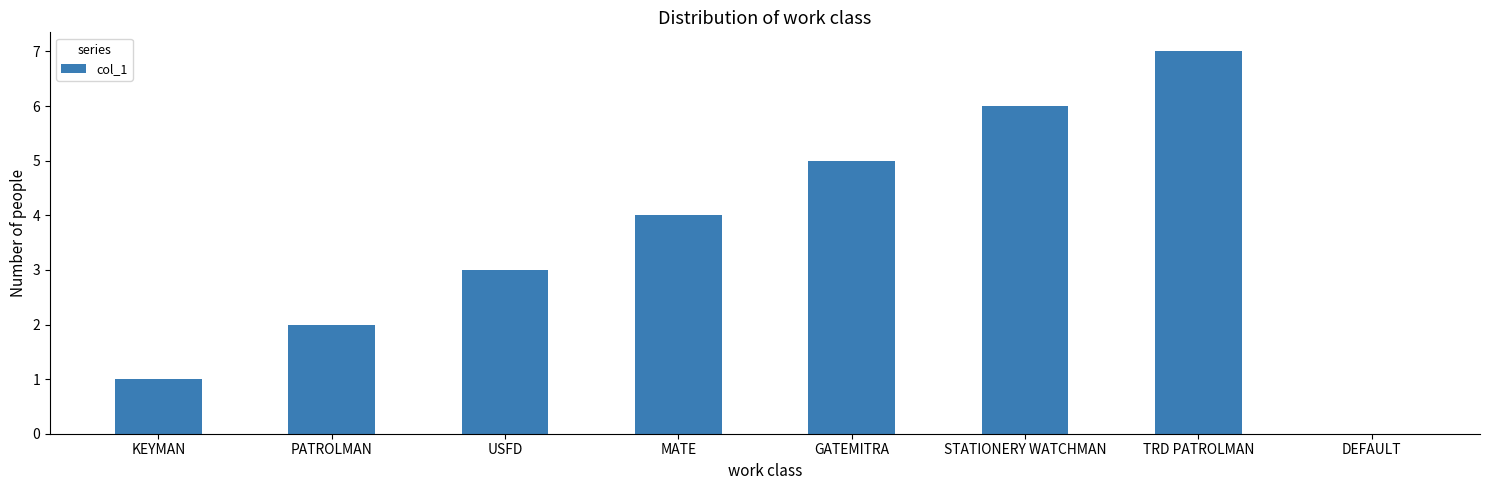

Which has a higher value, STATIONERY WATCHMAN or KEYMAN?

STATIONERY WATCHMAN